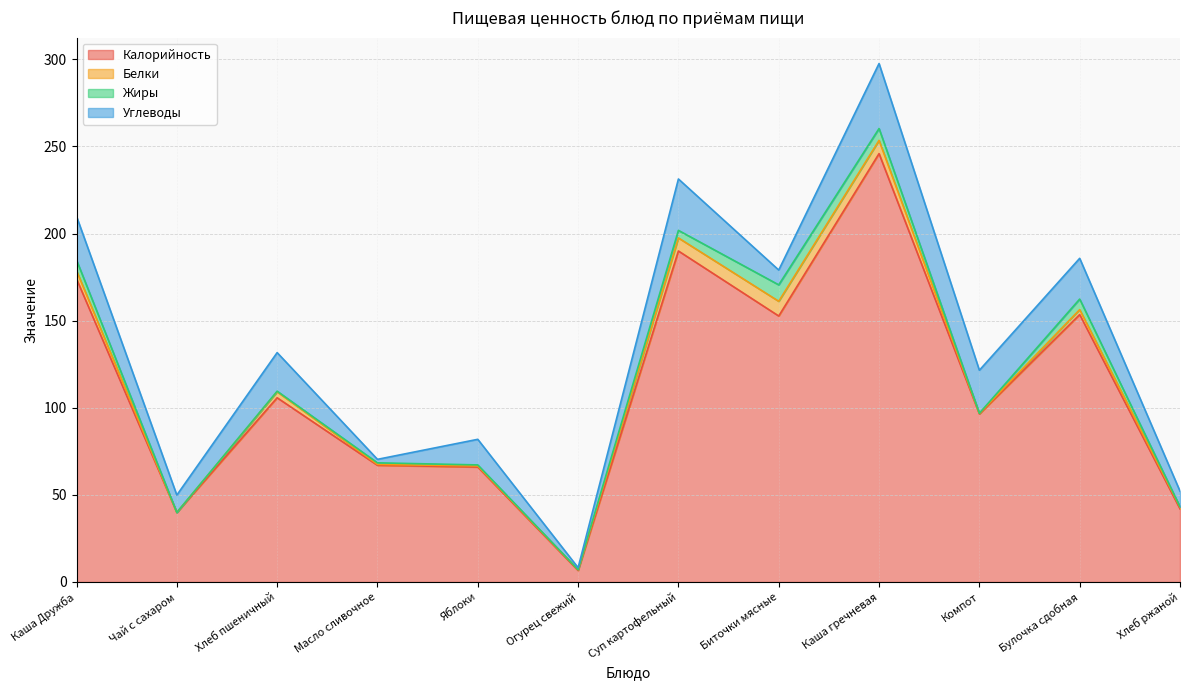

At Каша Дружба, list the series in order from largest to smallest.

Калорийность, Углеводы, Жиры, Белки